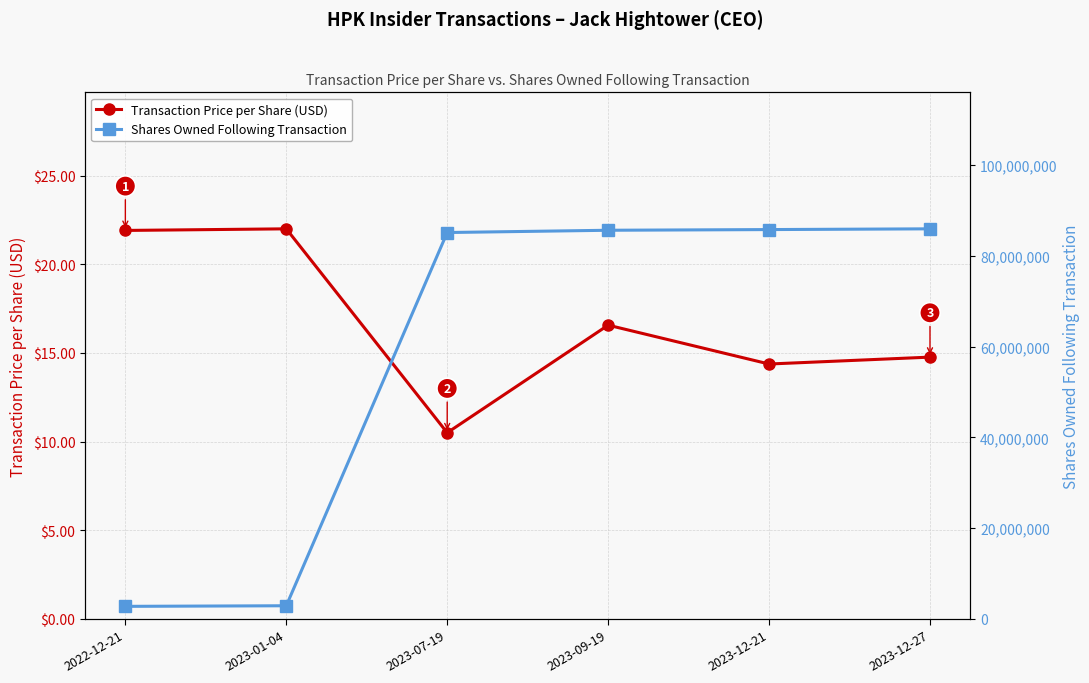

In Transaction Price per Share (USD), how many points are higher than both neighbors (excluding endpoints)?

2